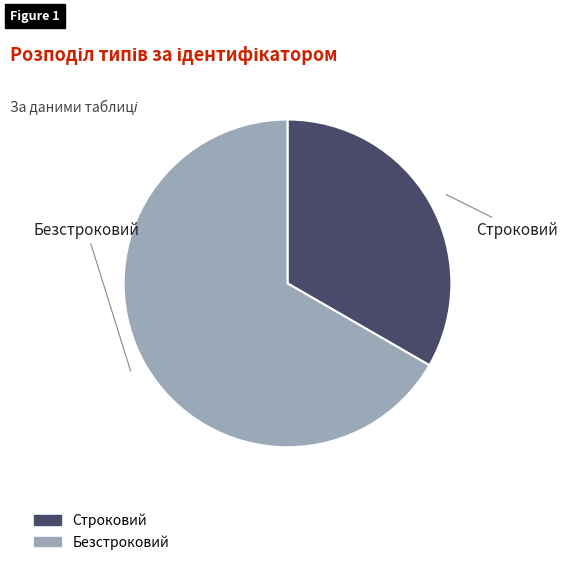

Combined, do Безстроковий and Строковий account for over 50%?

Yes